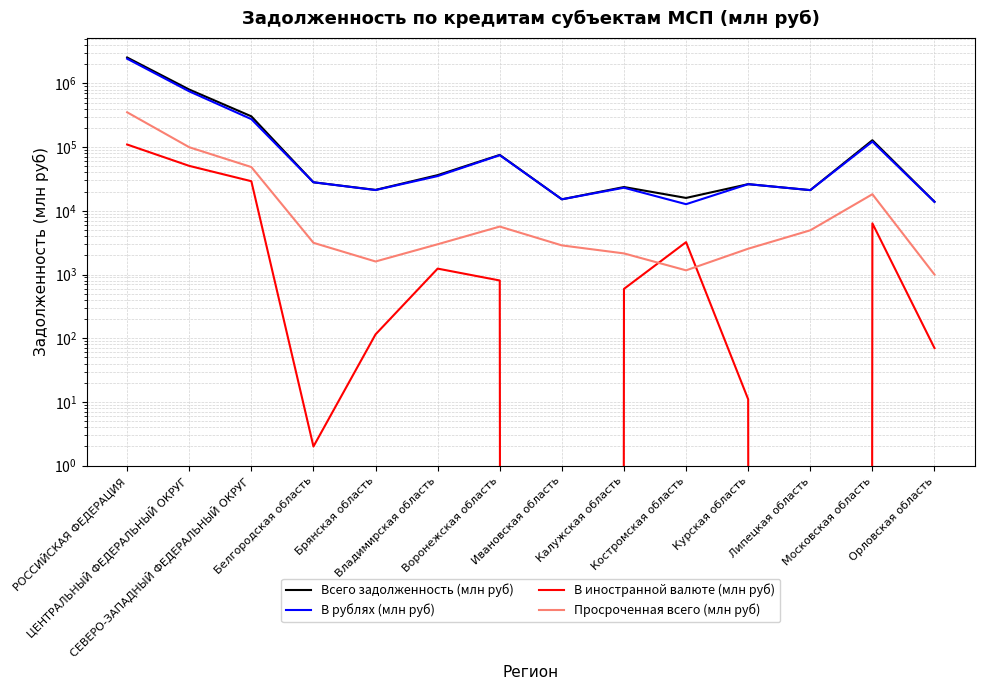

How many interior local peaks does the Всего задолженность (млн руб) series have?

4